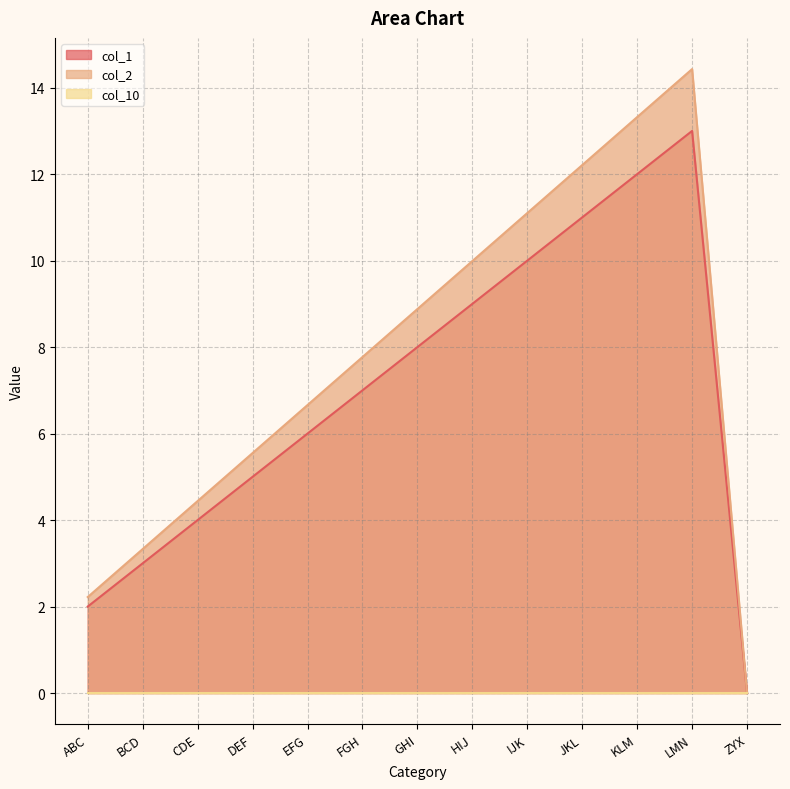

True or false: col_1 and col_2 intersect in this chart.

False